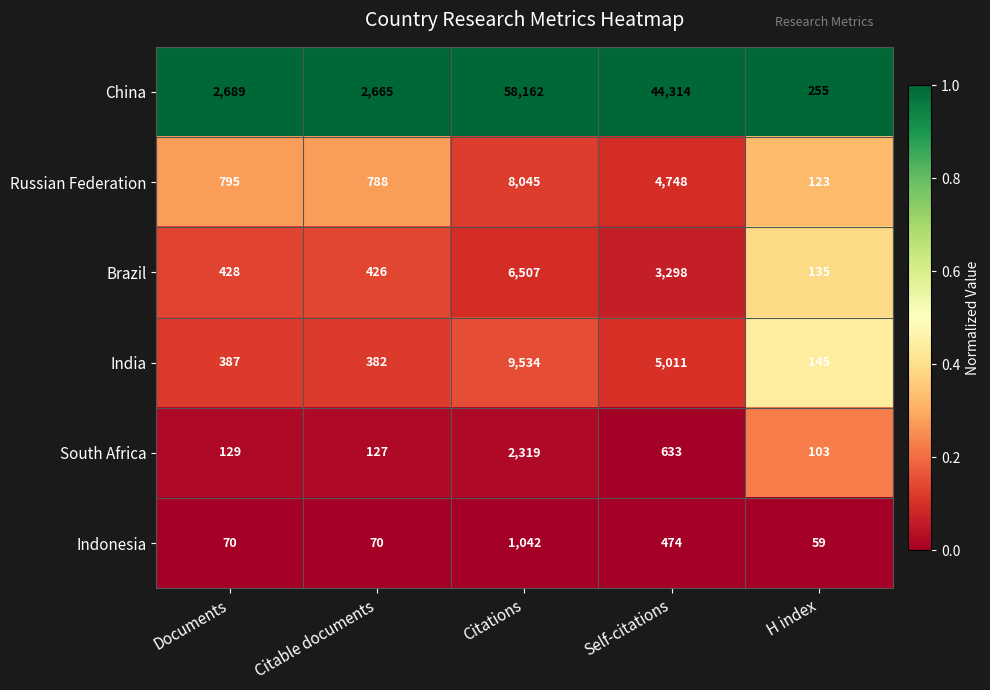

List the series in order of their peak value, lowest first.

Indonesia, South Africa, Brazil, Russian Federation, India, China